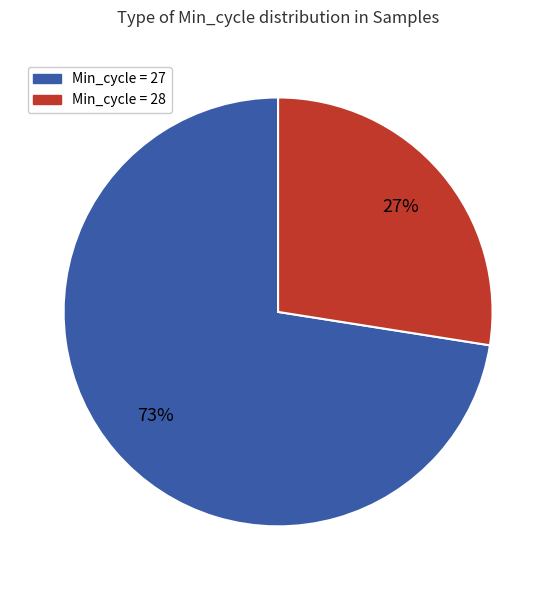

Does any single category account for the majority?

Yes